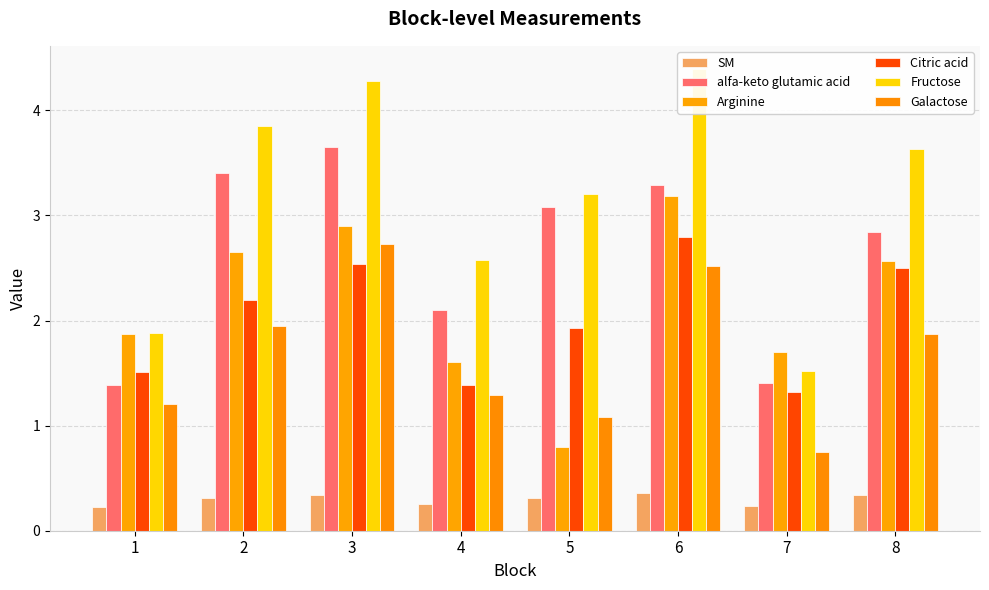

Which series has the largest total across all categories?

Fructose